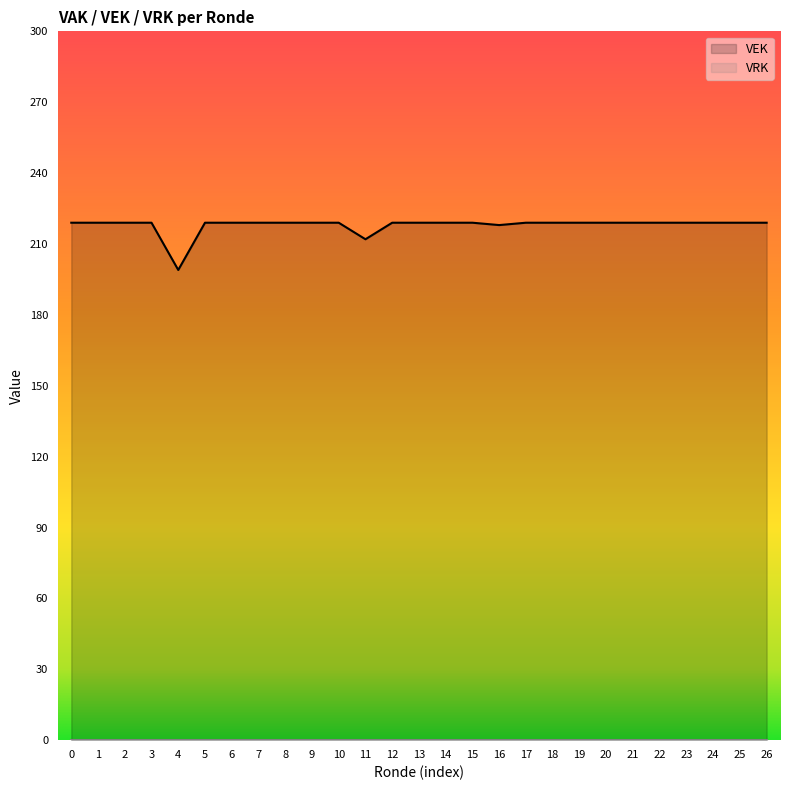

Is it true that VEK equals 219 at 17?

True